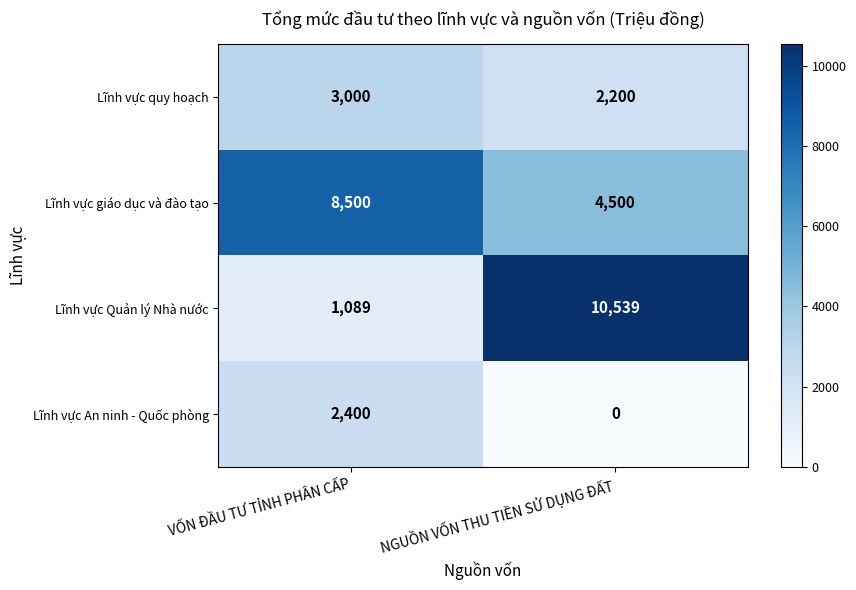

Which series has the largest range (max minus min)?

Lĩnh vực Quản lý Nhà nước